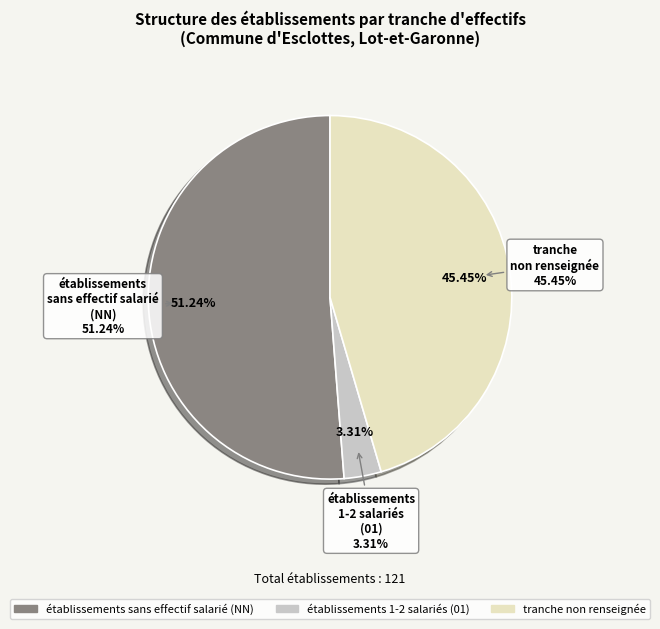

The 01 slice represents 3% of the pie. True or false?

True